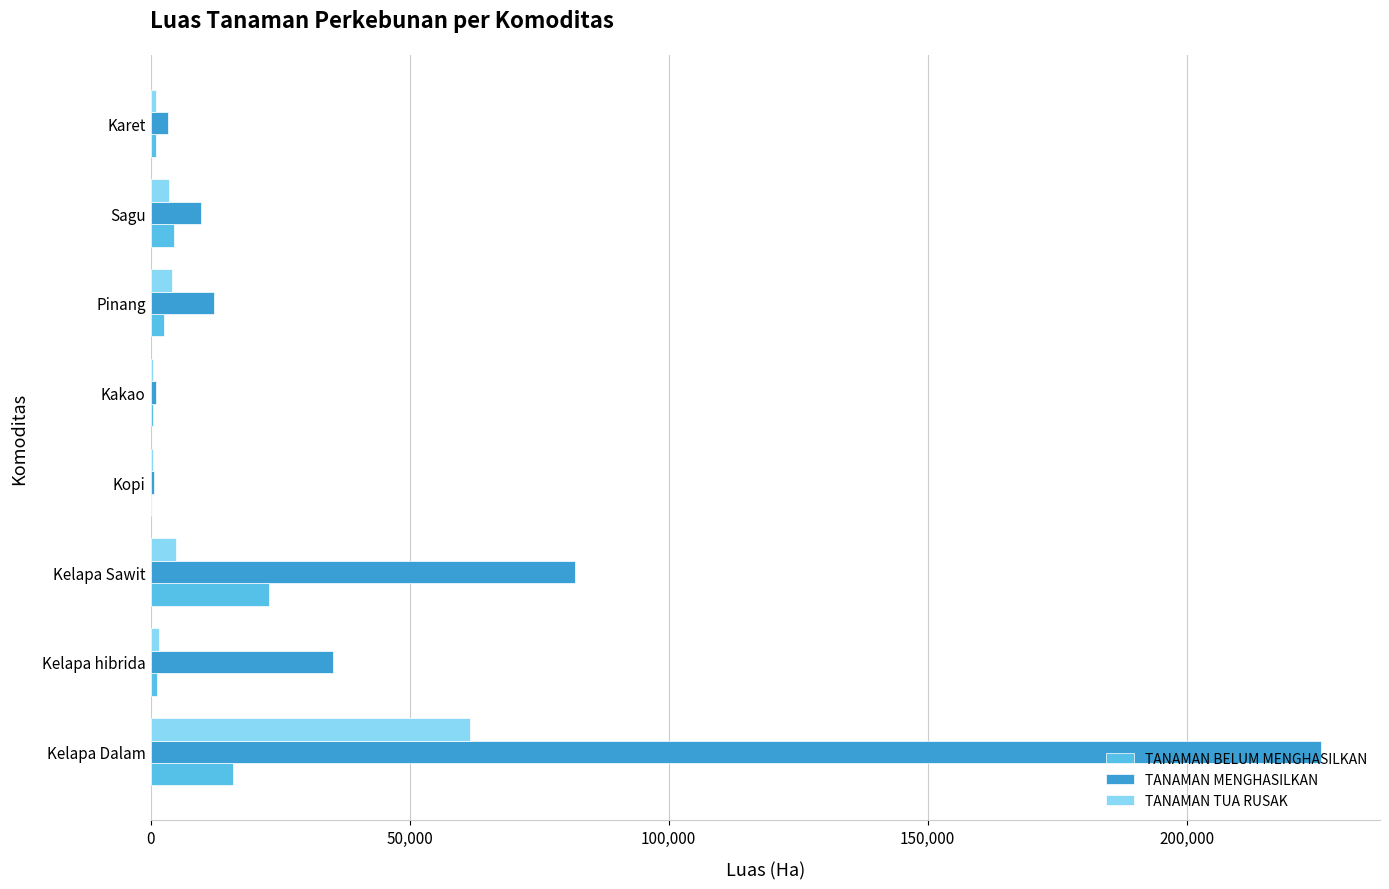

Which series changed the most between Kelapa Dalam and Kopi?

TANAMAN MENGHASILKAN